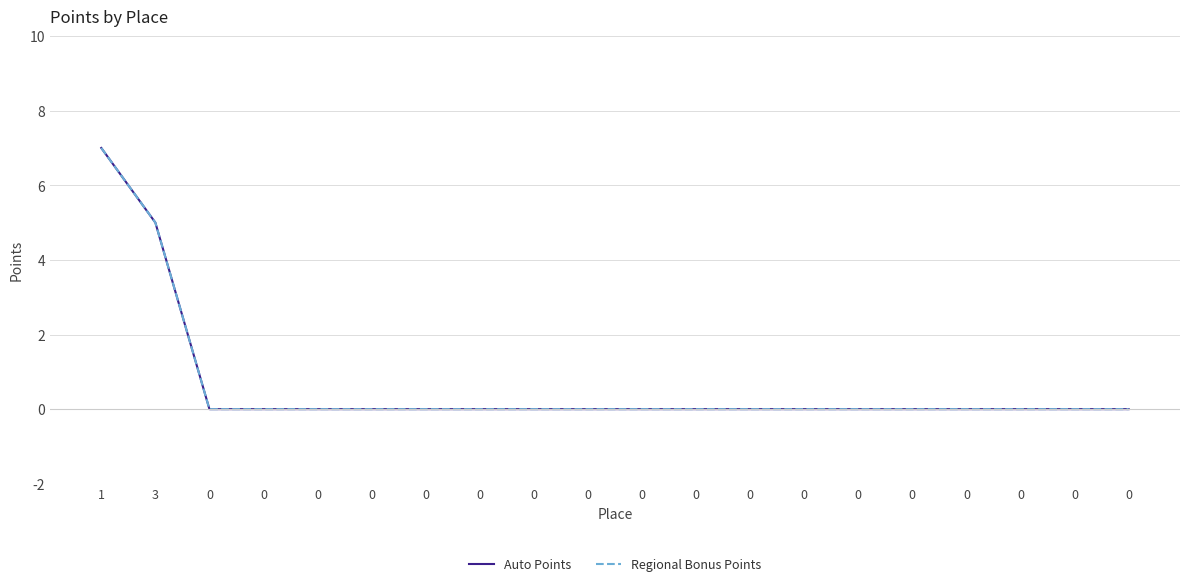

Which series has the largest range (max minus min)?

Auto Points